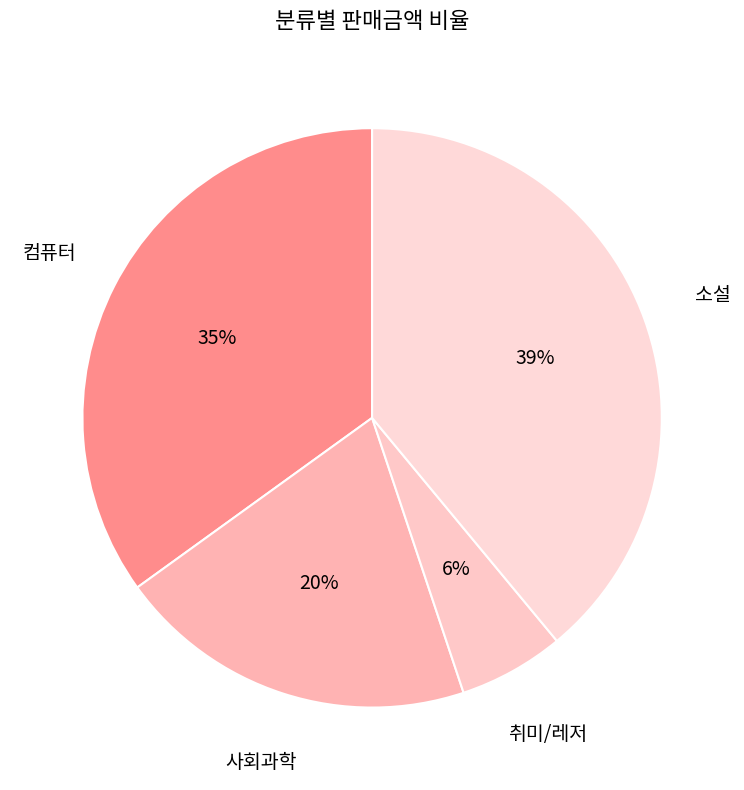

Is there a majority slice in this chart?

No